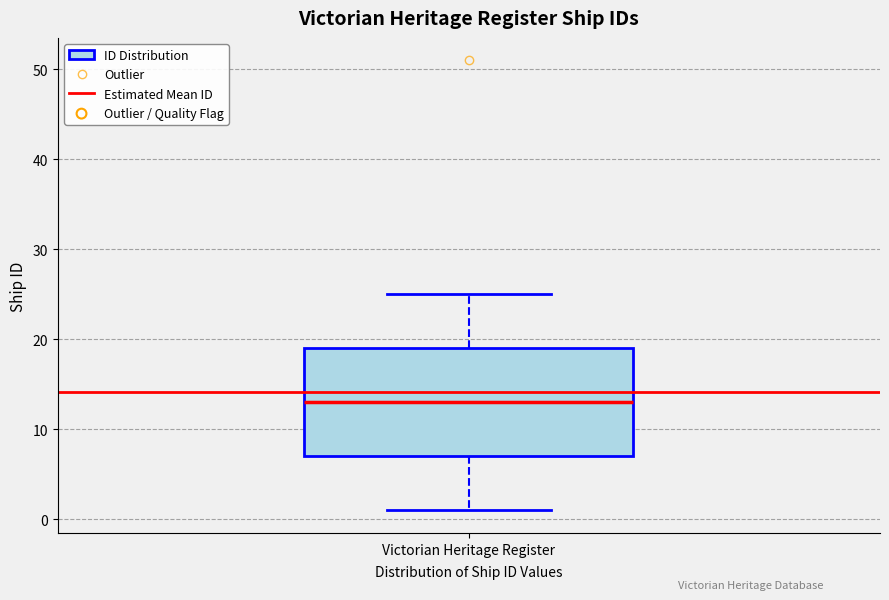

Where does the upper whisker of the box for Victorian Heritage Register end on the y-axis? The values are not printed on the chart, so give them approximately, as read against the axis.

25